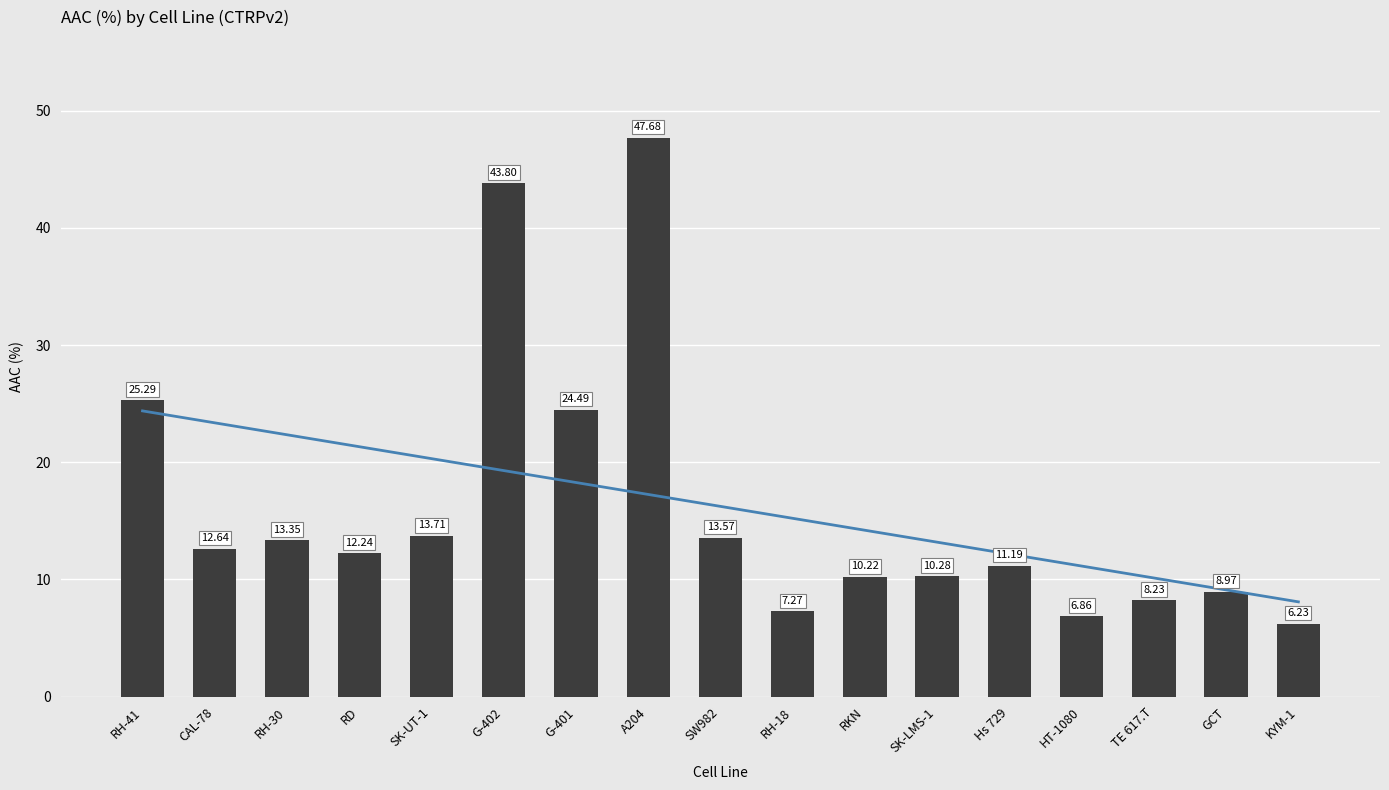

What is the label of the 14th bar from the right?

RD